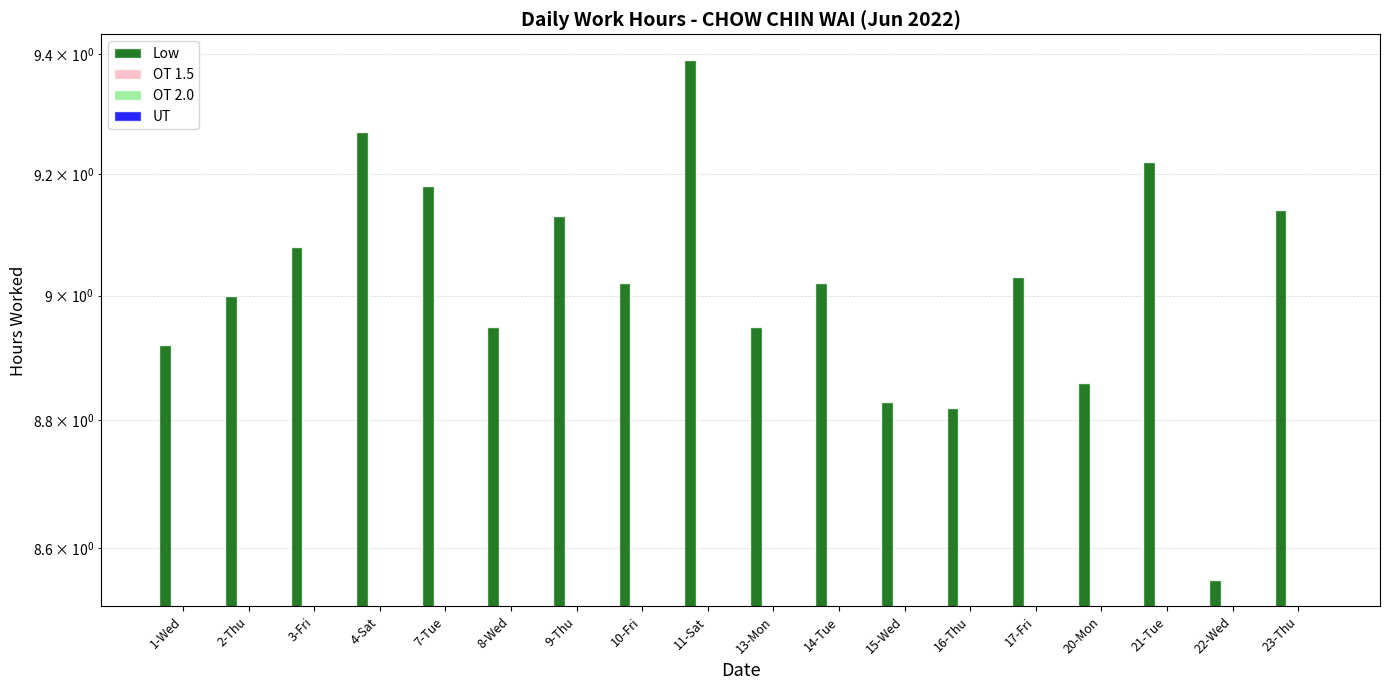

What is the difference between the maximum and minimum values in the Low series?

0.8